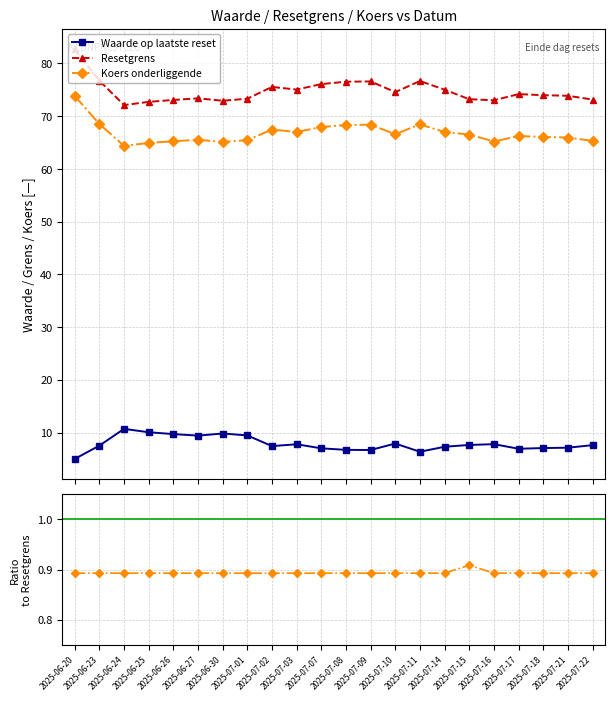

Between 2025-07-22 and 2025-07-11, which is larger?

2025-07-22